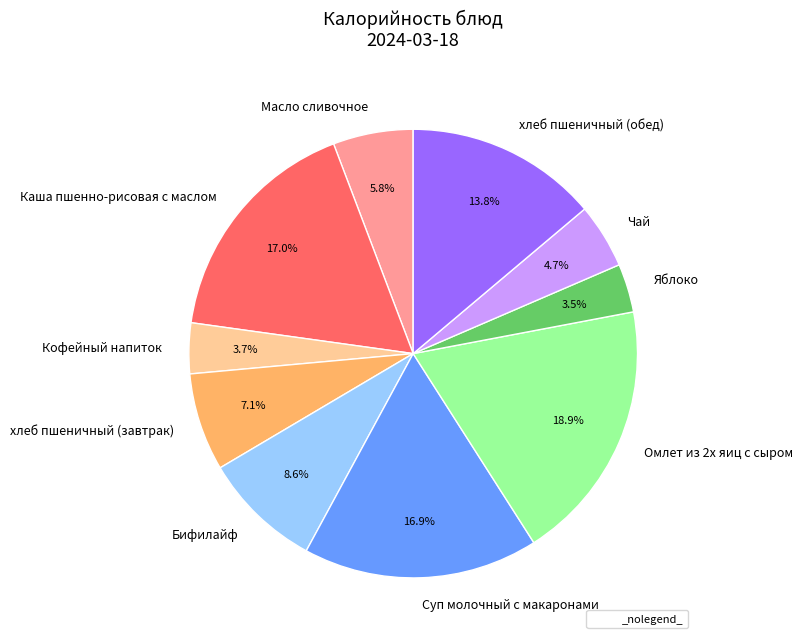

What percentage is the Чай slice, to the nearest percent?

5%